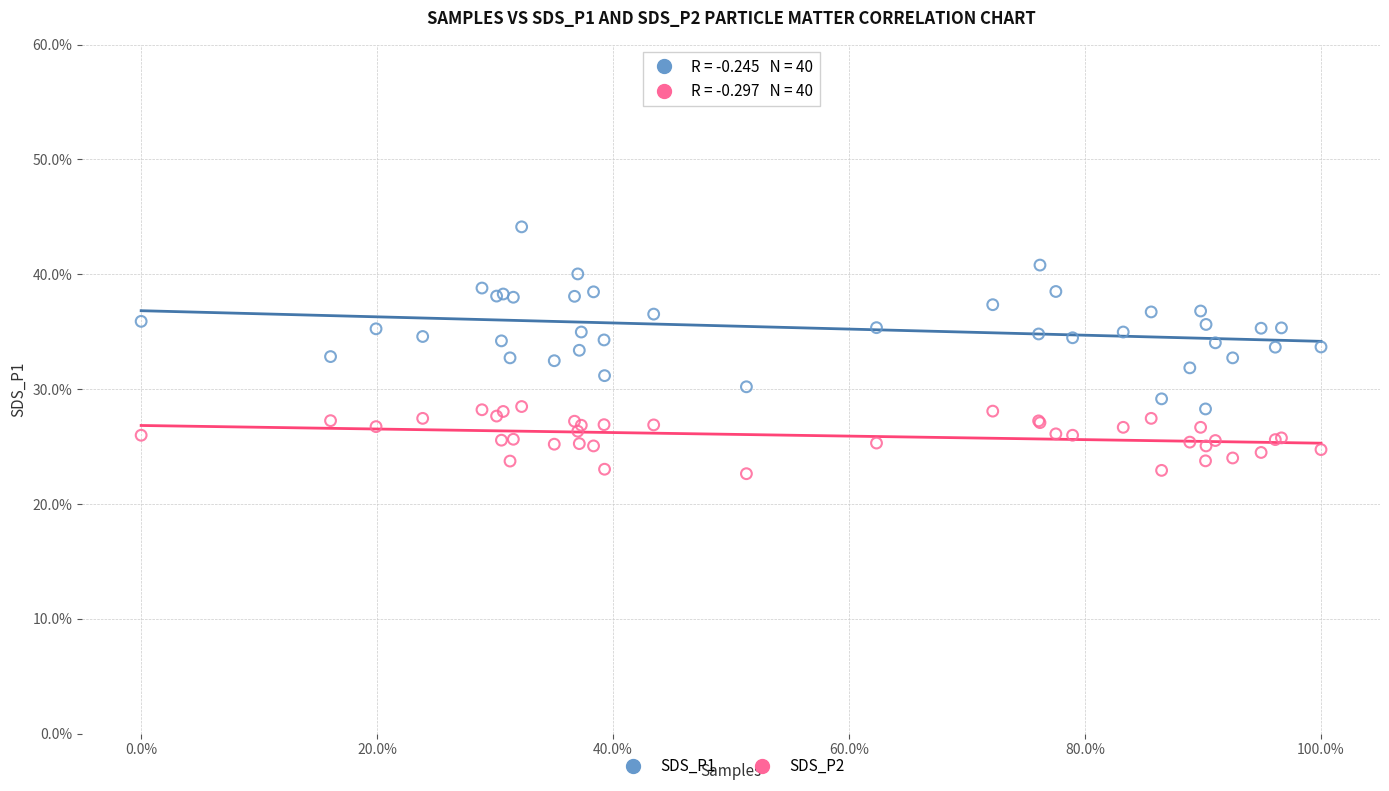

What are all the series names shown in the legend?

SDS_P1, SDS_P2